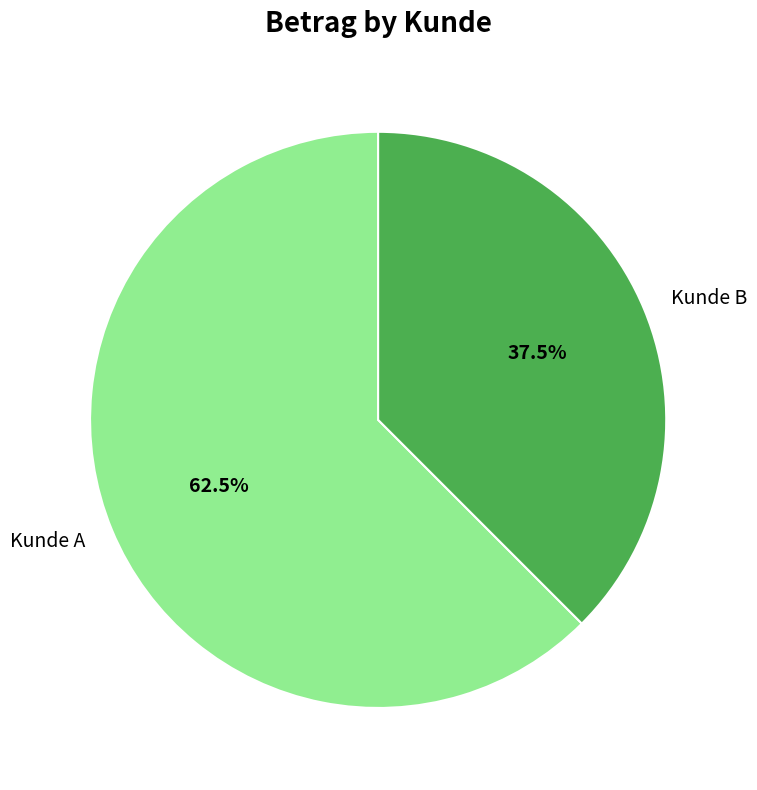

The Kunde A slice represents 70% of the pie. True or false?

False